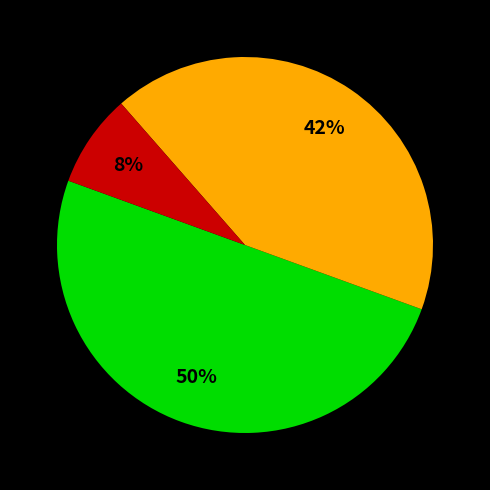

To the nearest percent, what is the average slice percentage?

33%